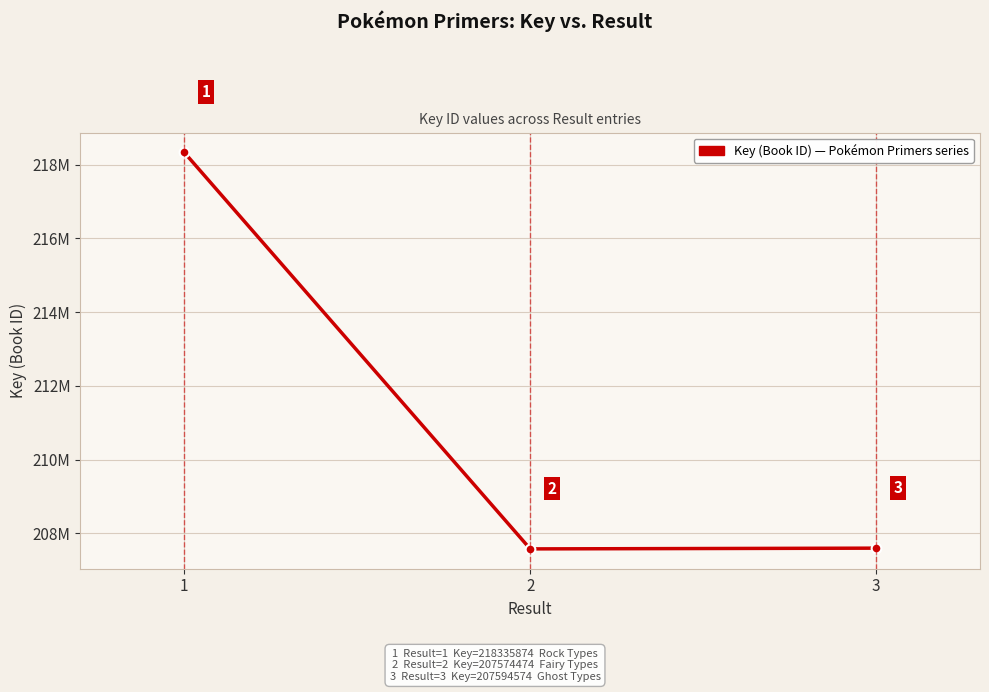

Rank the categories by value from highest to lowest.

1, 3, 2